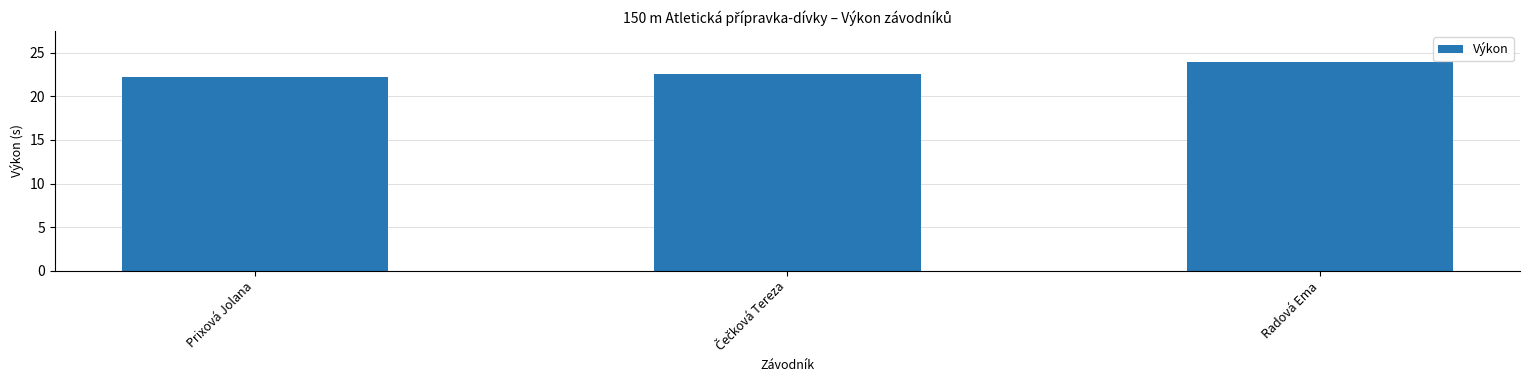

What position from the left is Radová Ema?

3